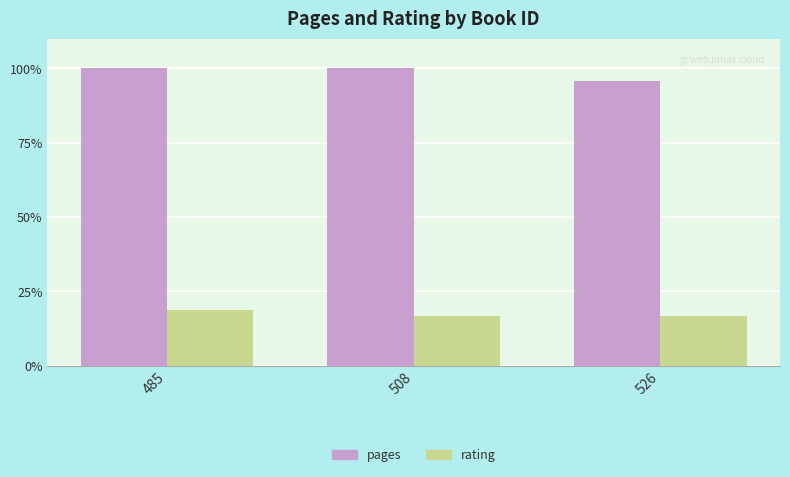

What is the minimum value for pages?

95.8